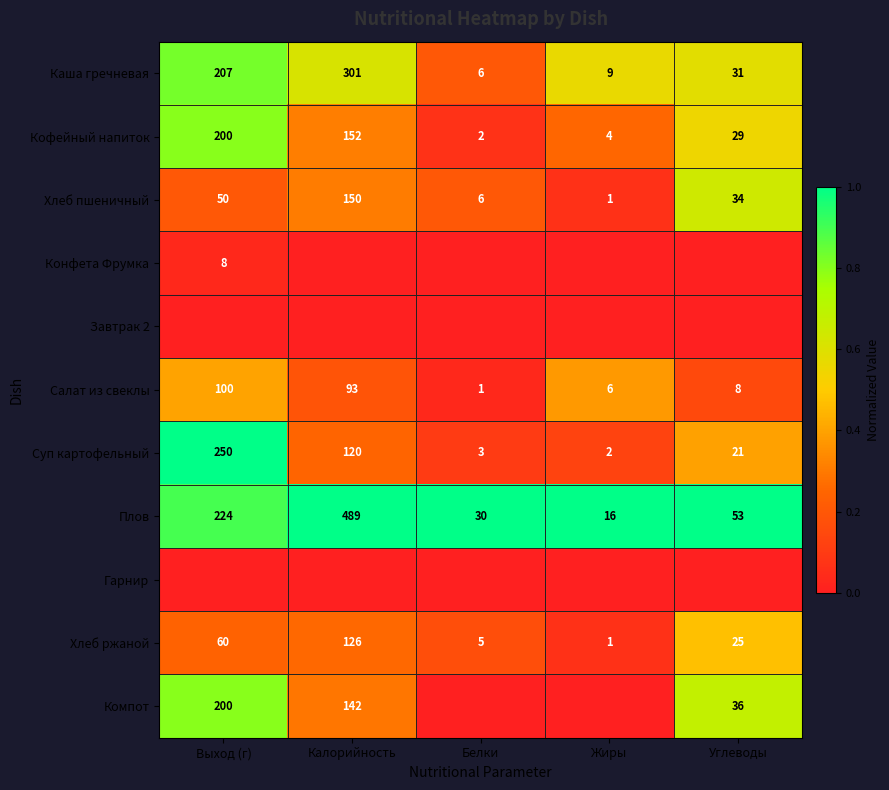

List the labels in order of Плов value, largest first.

Калорийность, Выход (г), Углеводы, Белки, Жиры